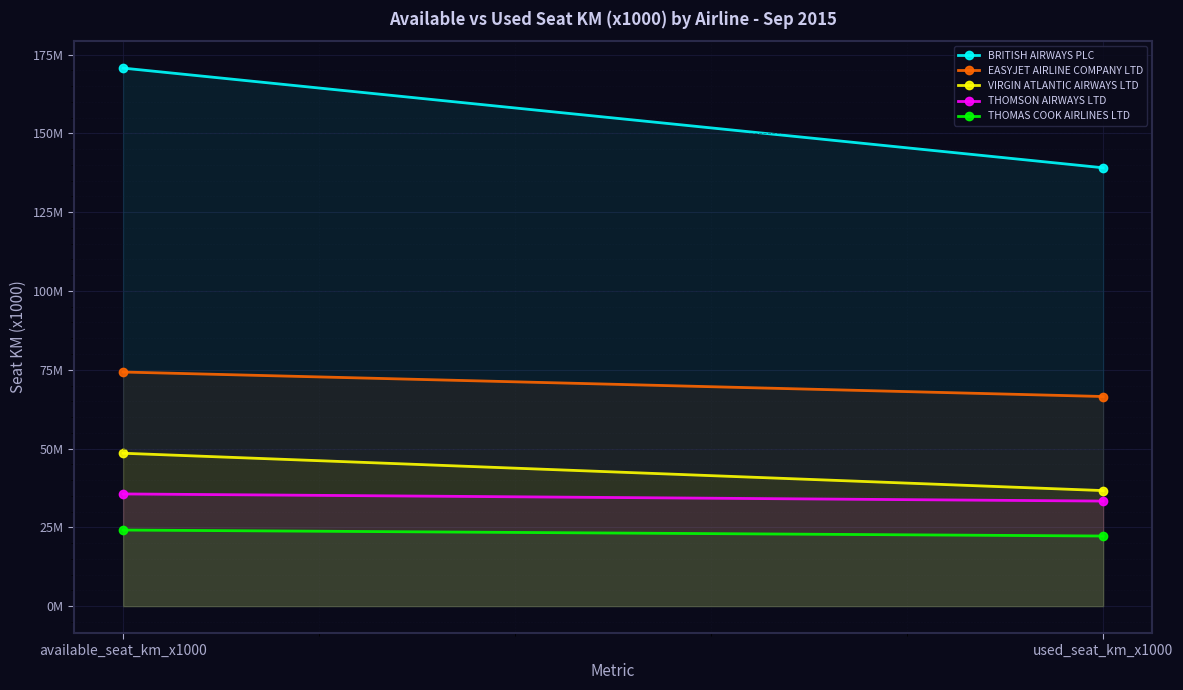

How many categories are shown in the chart?

2